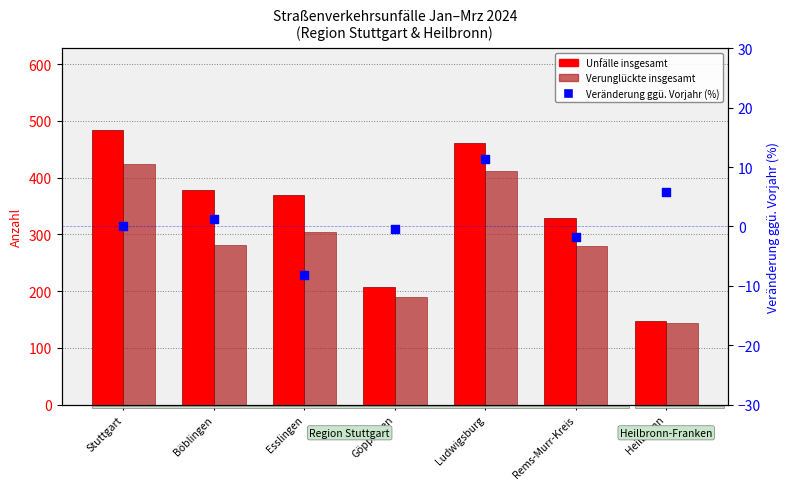

At how many categories does at least one series exceed 21?

7